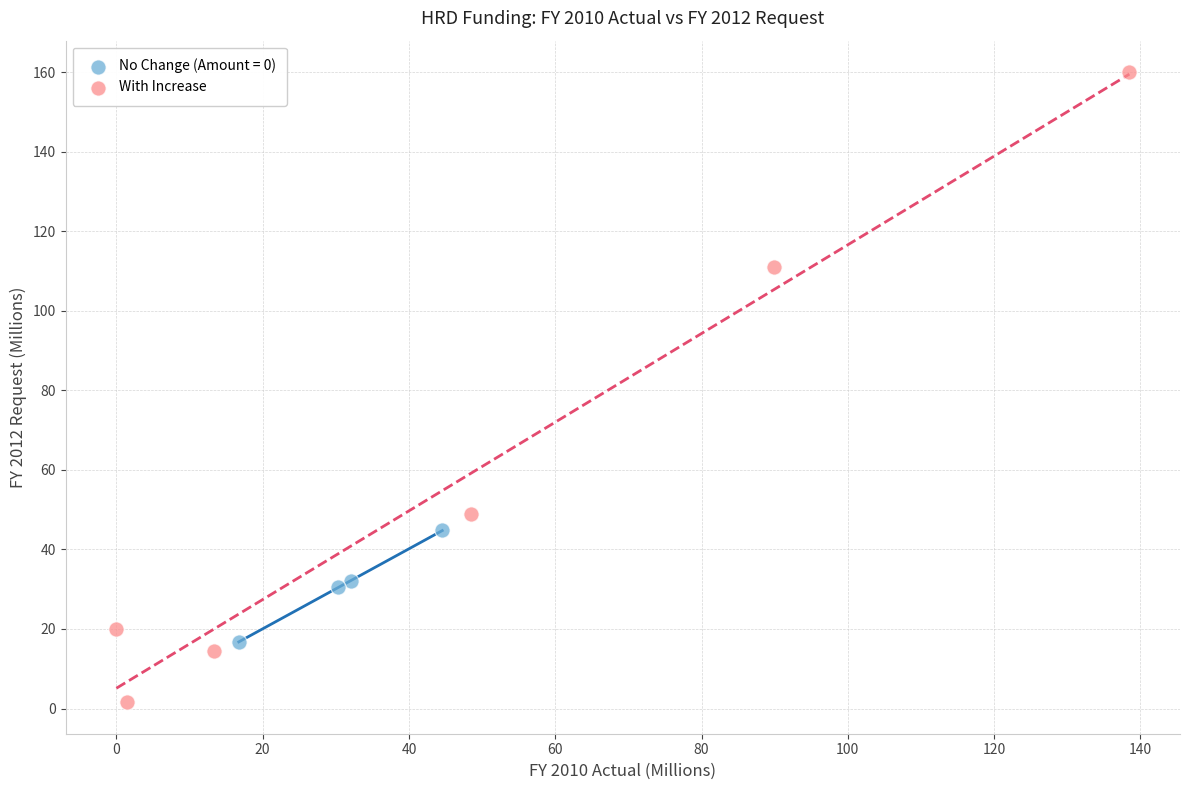

Which series reaches the maximum Y coordinate?

With Increase